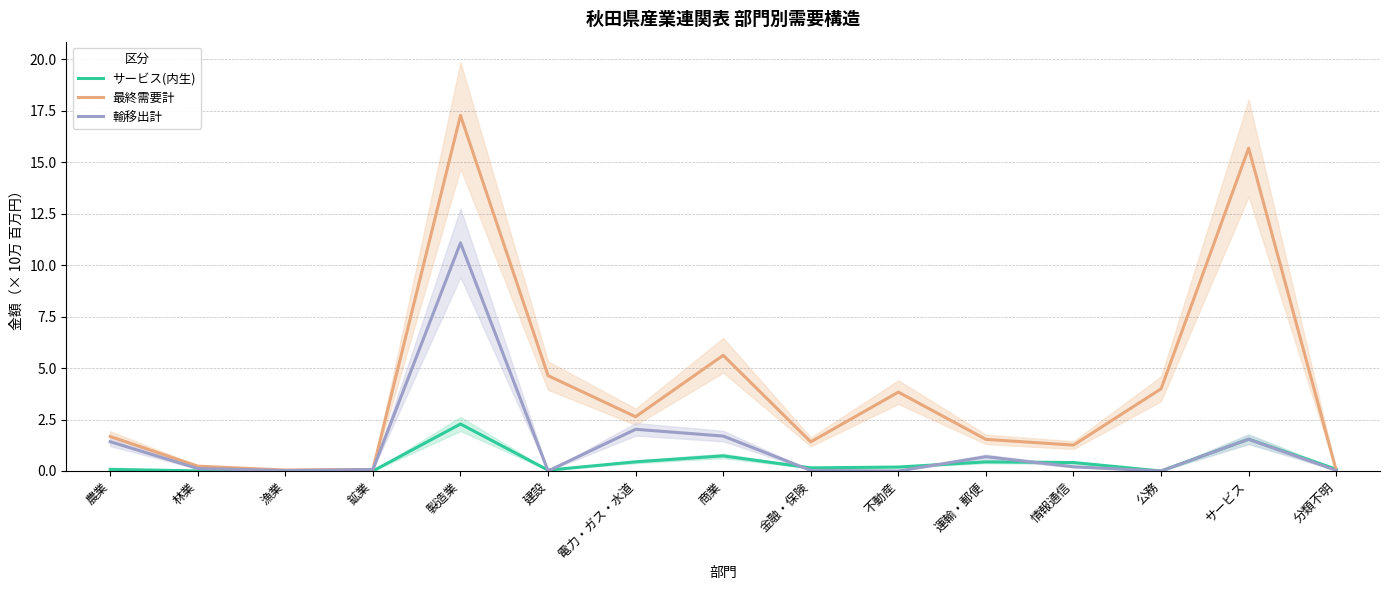

Is the value of 最終需要計 at 建設 greater than the value of 輸移出計 at 電力・ガス・水道?

Yes